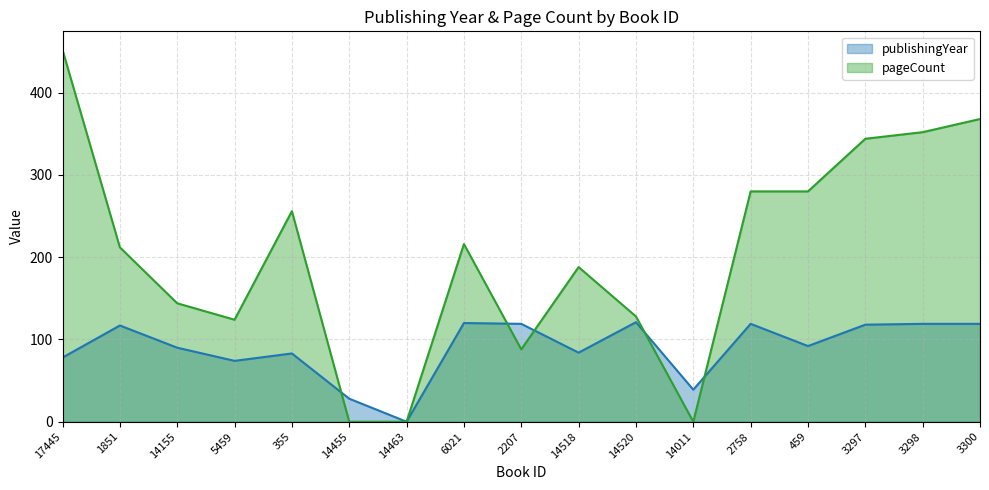

What is the difference between the highest and lowest values at 3298?

233